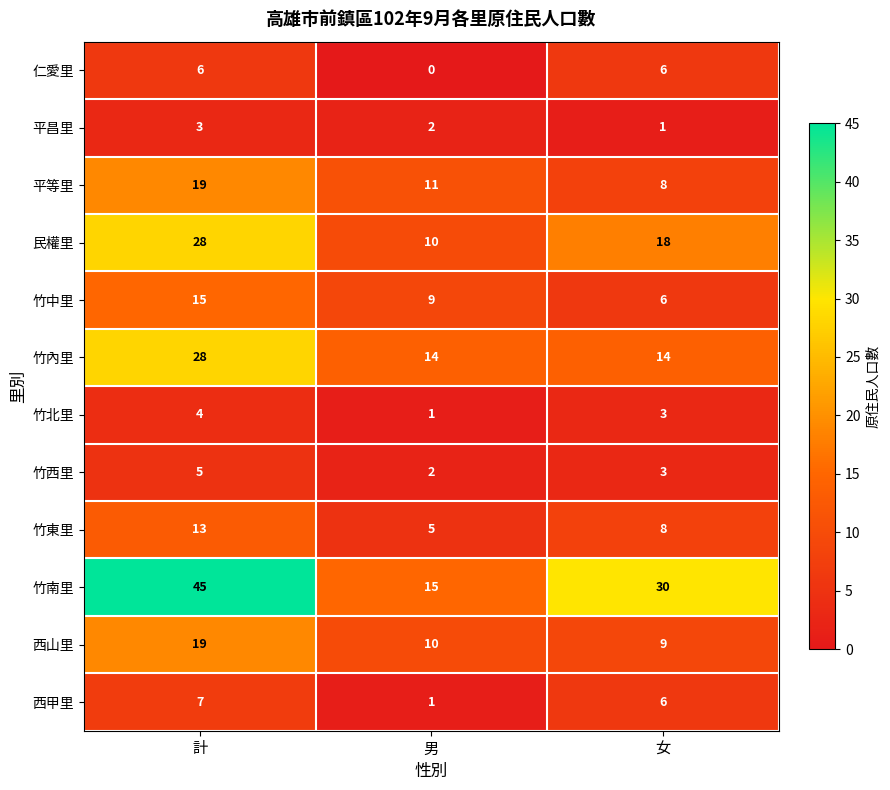

Count the number of categories in the chart.

3